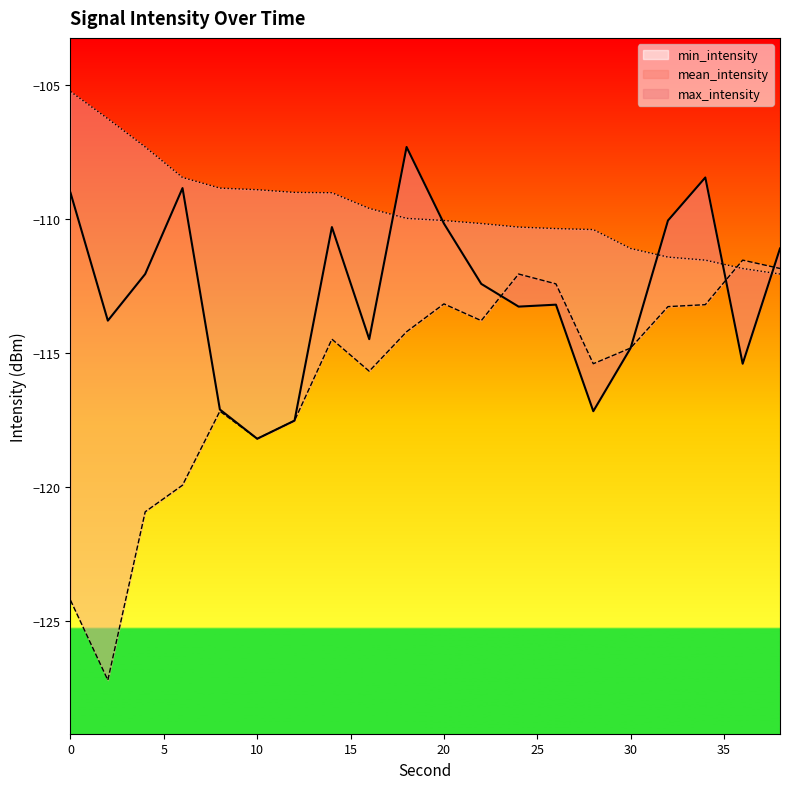

Count the number of categories in the chart.

20